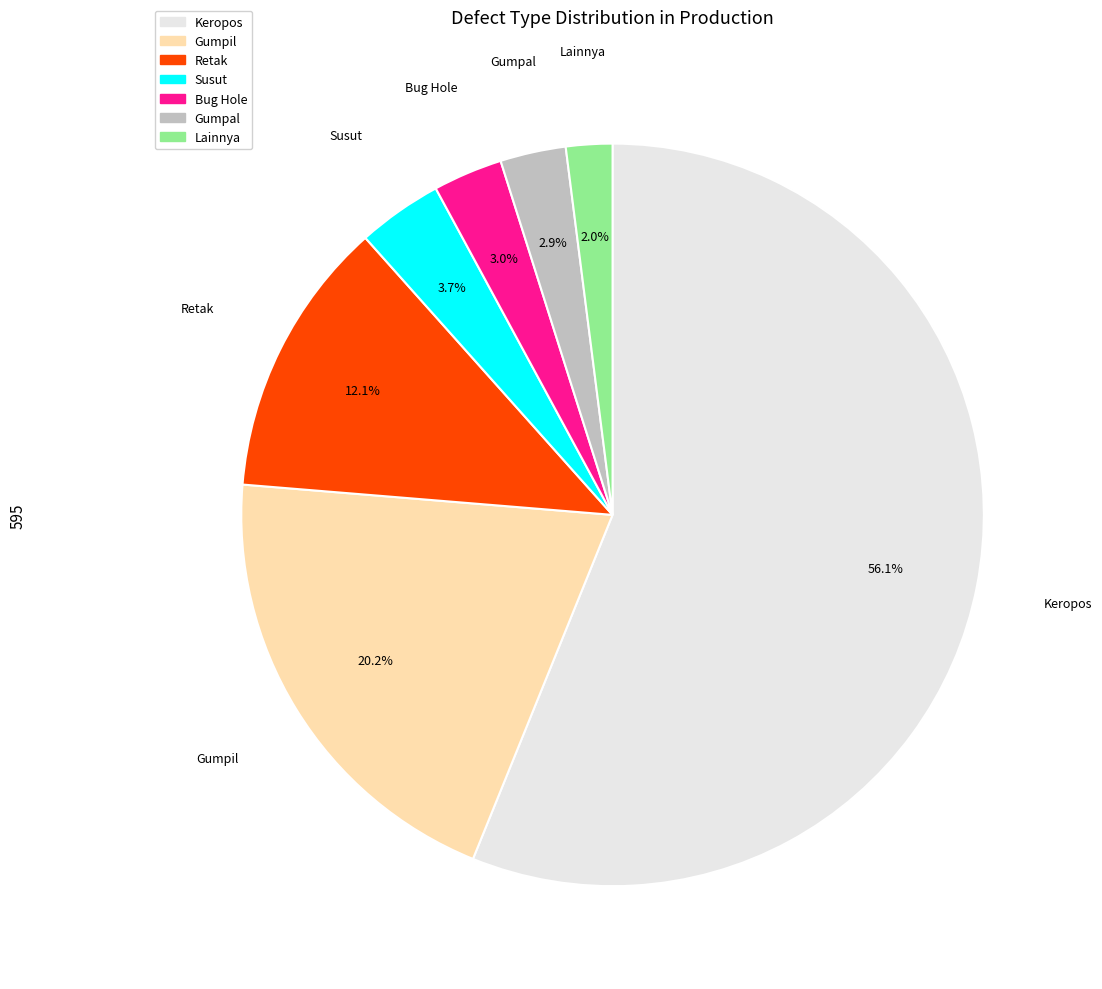

Does any single category account for the majority?

Yes